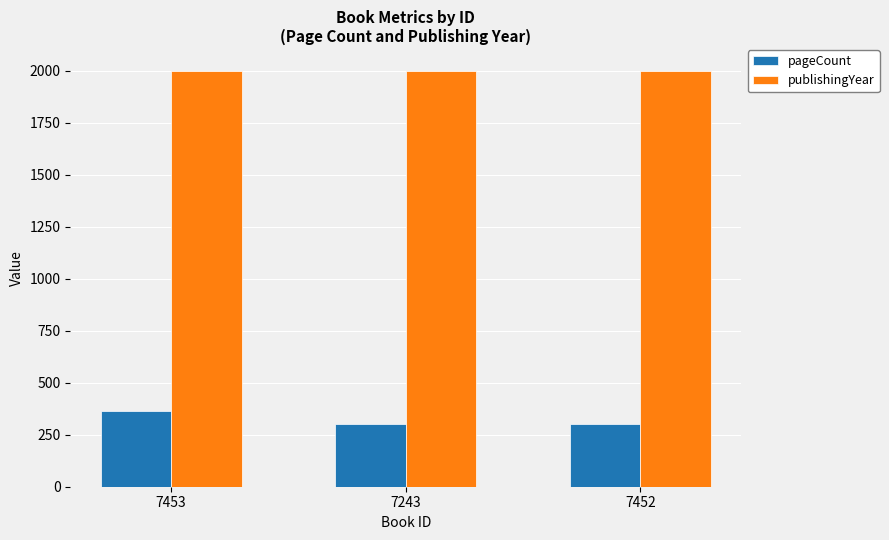

The publishingYear series shows 1999 at 7453. True or false?

True